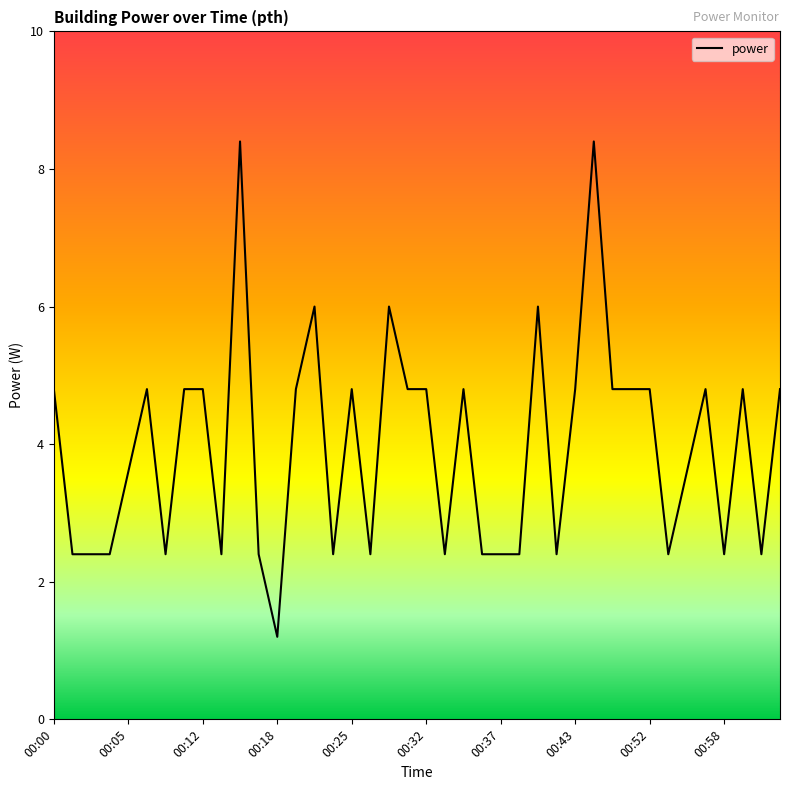

What is the smallest value displayed?

1.2